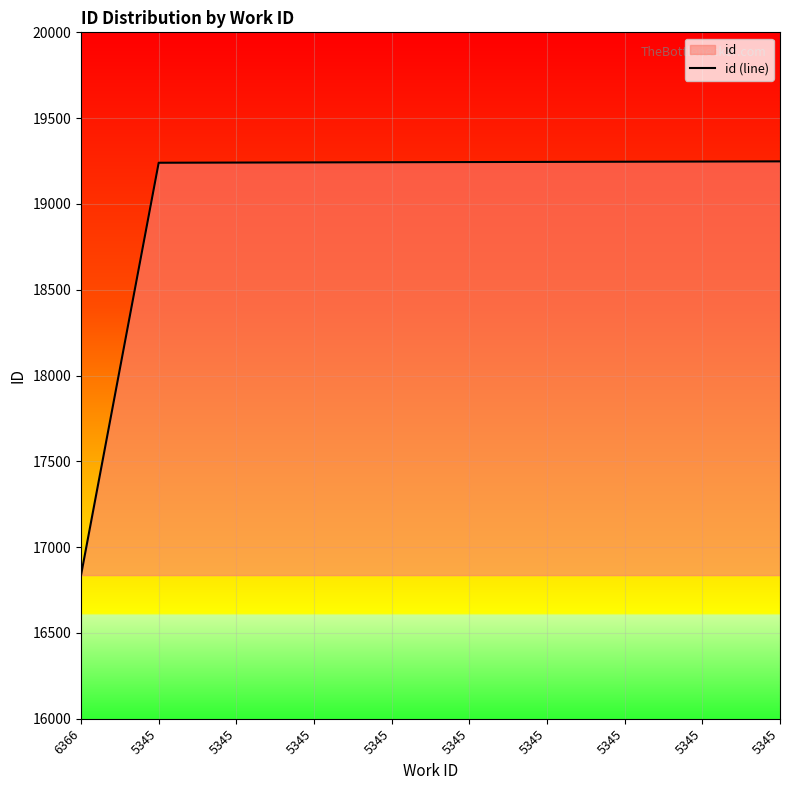

The value at 5345 is 19240. True or false?

True